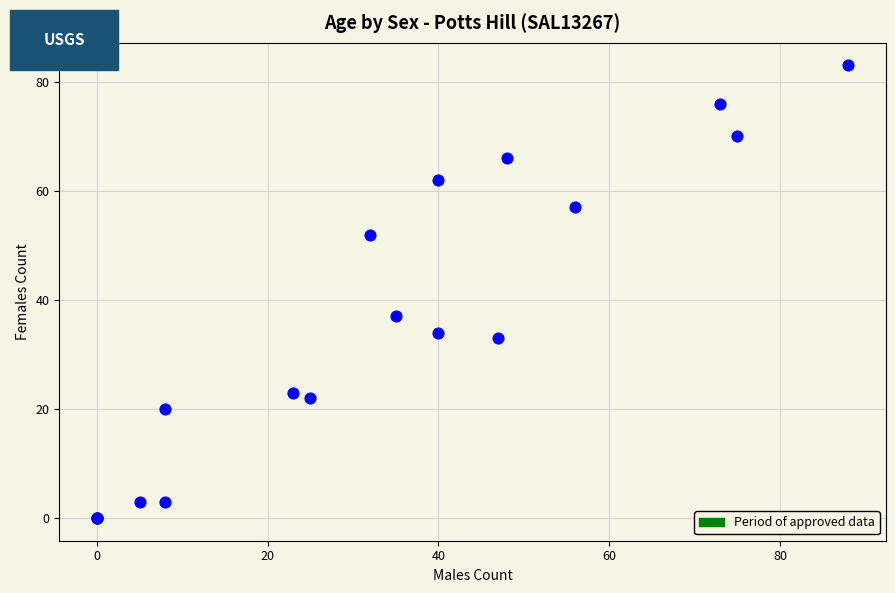

What Y value in the scatter plot is closest to 41?

37